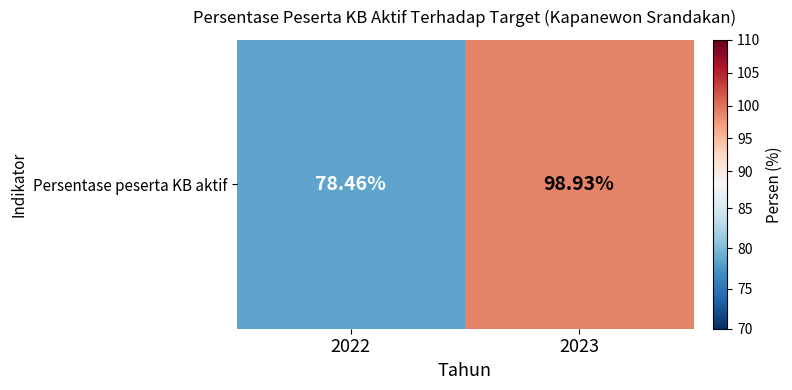

Which has a higher value, 2022 or 2023?

2023